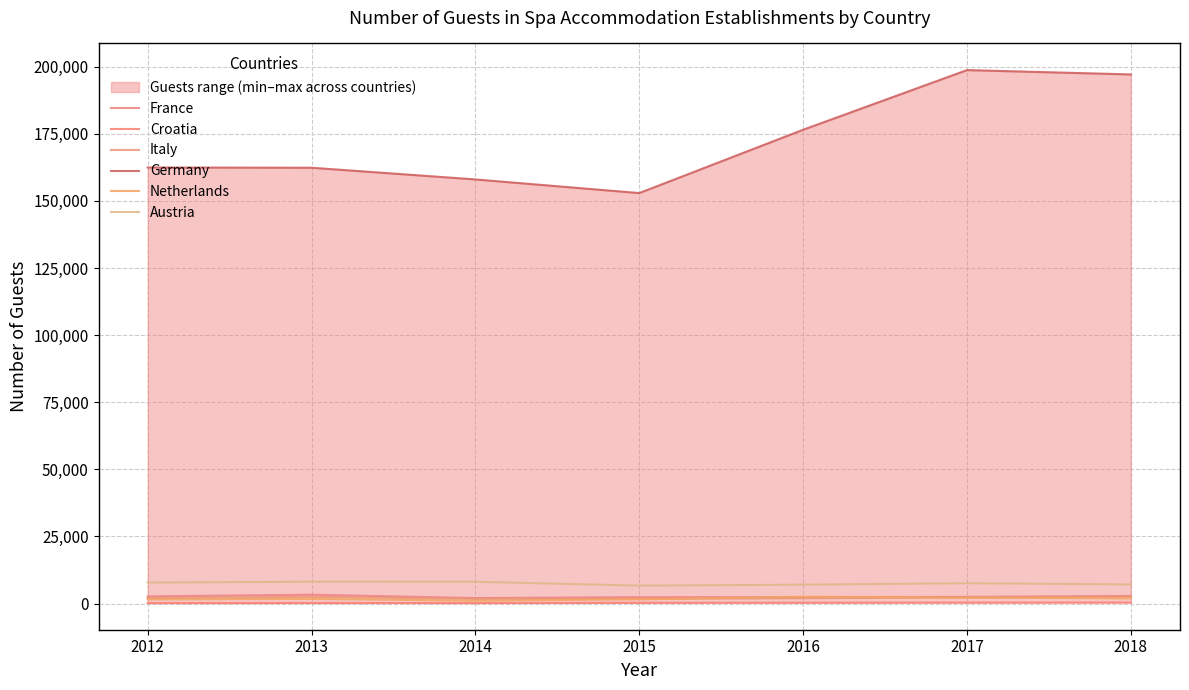

How many interior local valleys does the Germany series have?

1